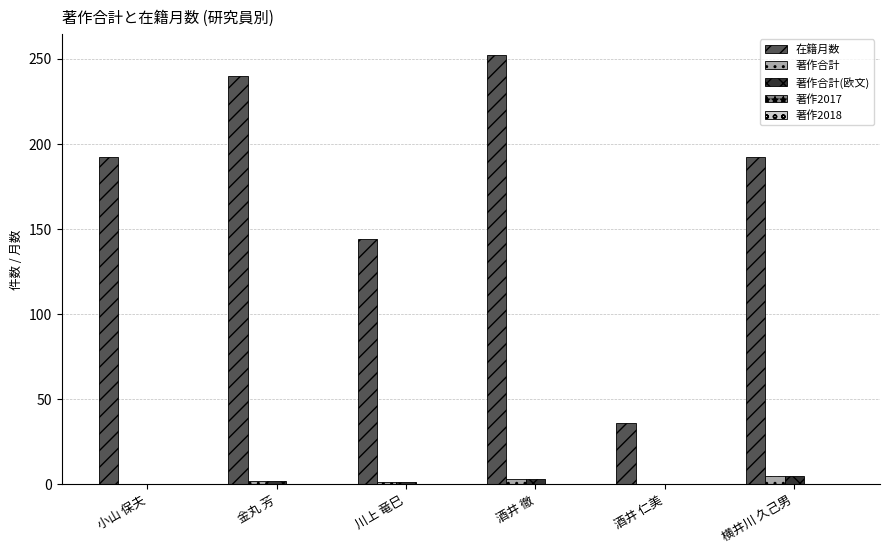

What is the maximum value for 在籍月数?

252